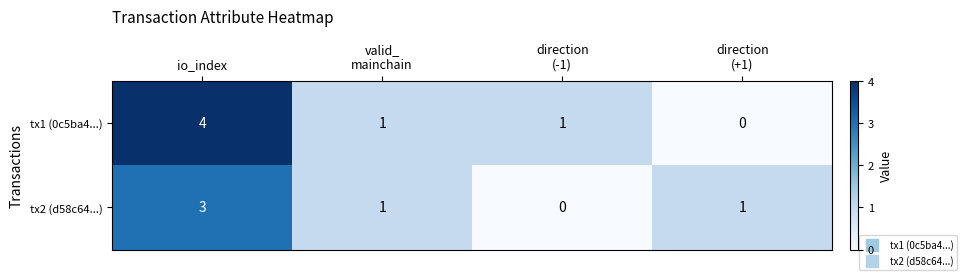

Which series has the largest total across all categories?

tx1 (0c5ba4...)